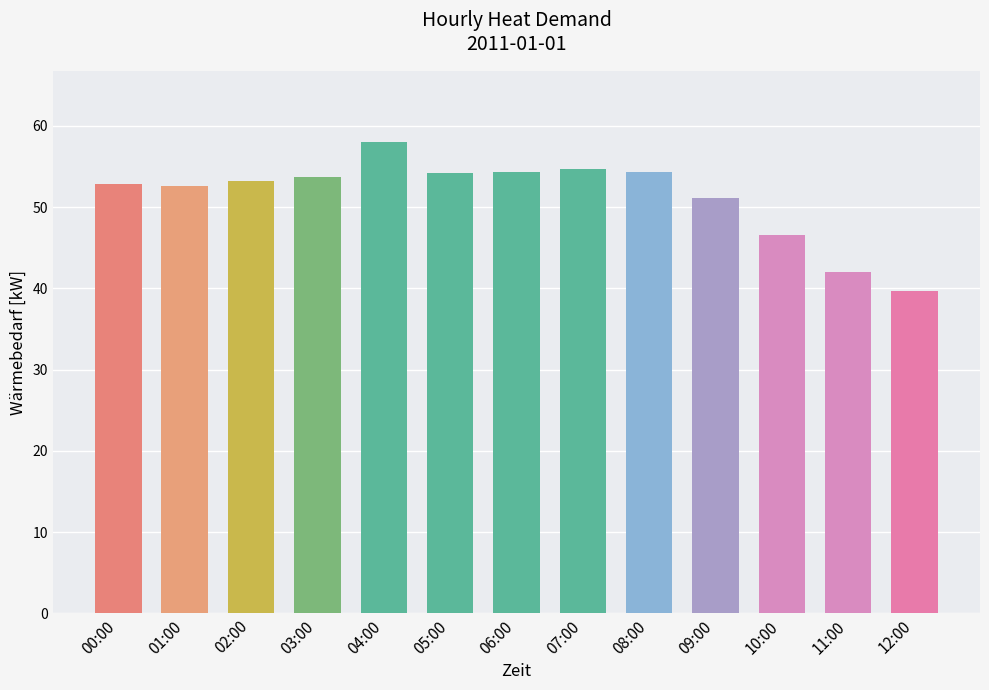

What is the difference between the maximum and minimum values?

18.3